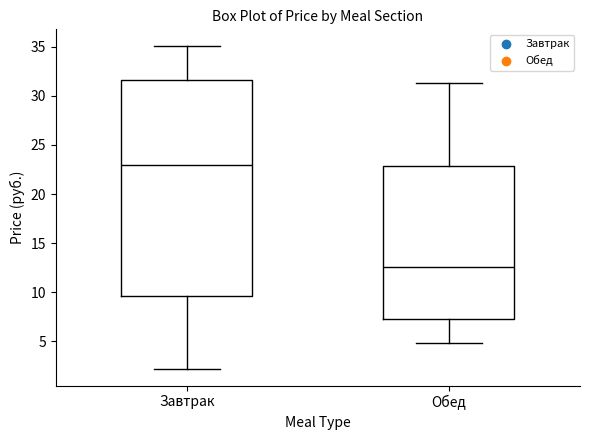

Which box's median line is the highest?

Завтрак